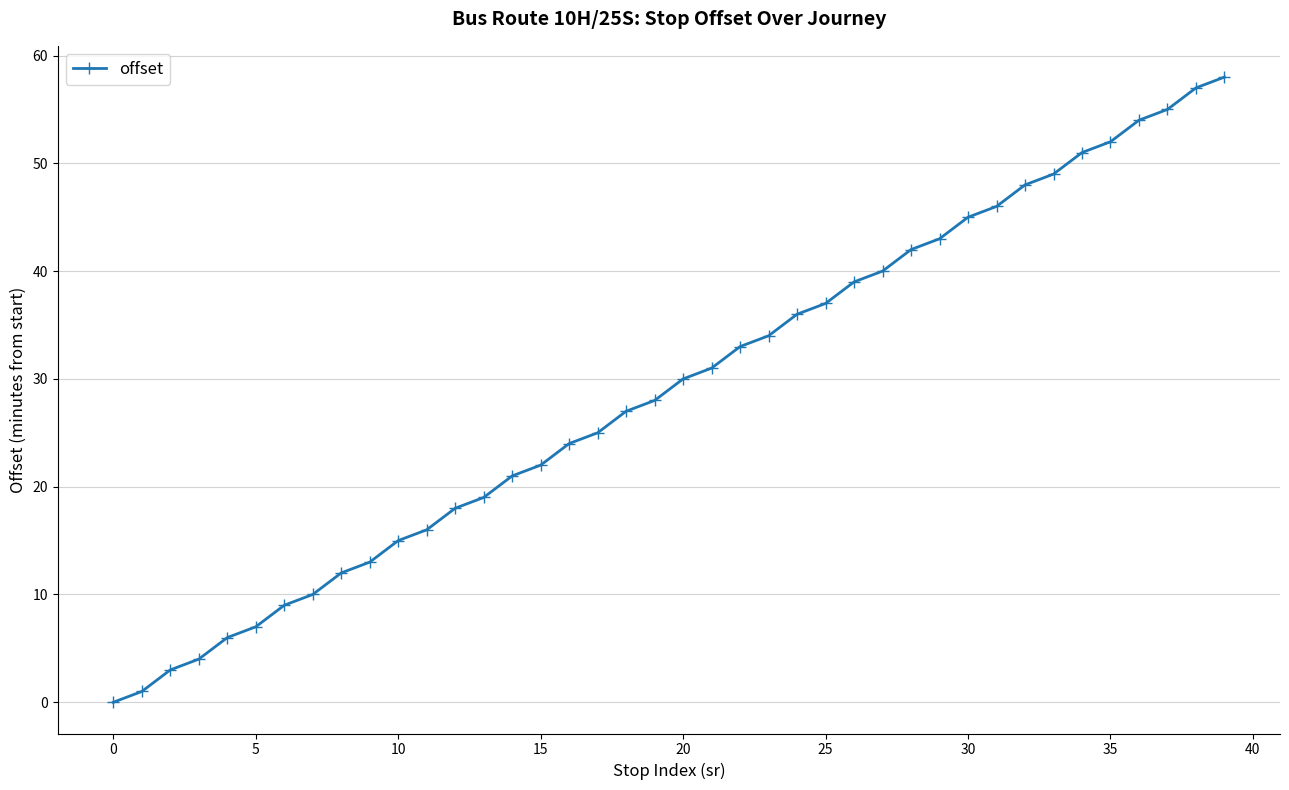

Reading left to right, what are all the values shown in this chart?

0	1	3	4	6	7	9	10	12	13	15	16	18	19	21	22	24	25	27	28	30	31	33	34	36	37	39	40	42	43	45	46	48	49	51	52	54	55	57	58